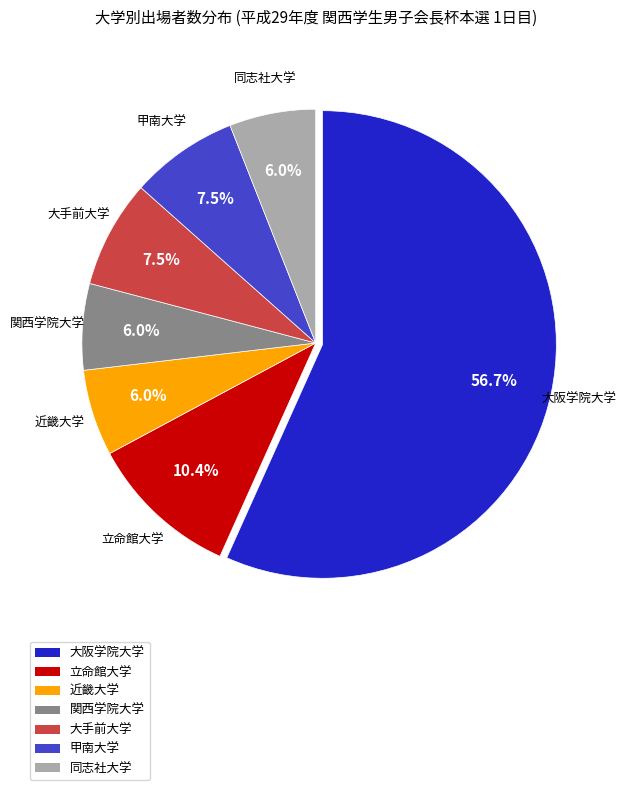

Do 同志社大学 and 甲南大学 together represent more than half of the pie?

No